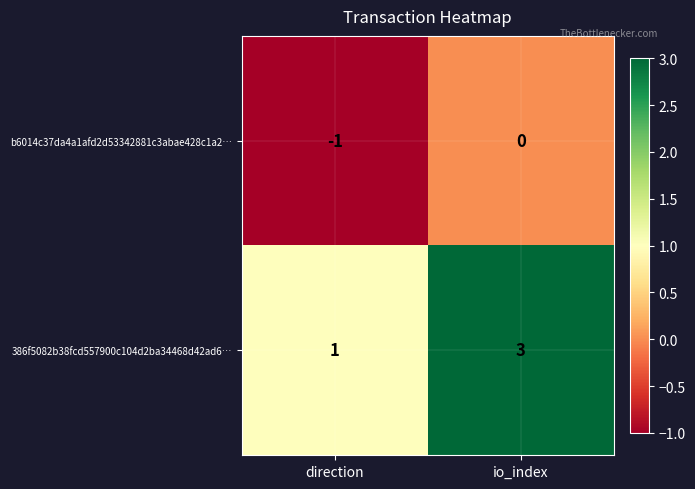

List the series in order of their peak value, highest first.

386f5082b38fcd557900c104d2ba34468d42ad6…, b6014c37da4a1afd2d53342881c3abae428c1a2…